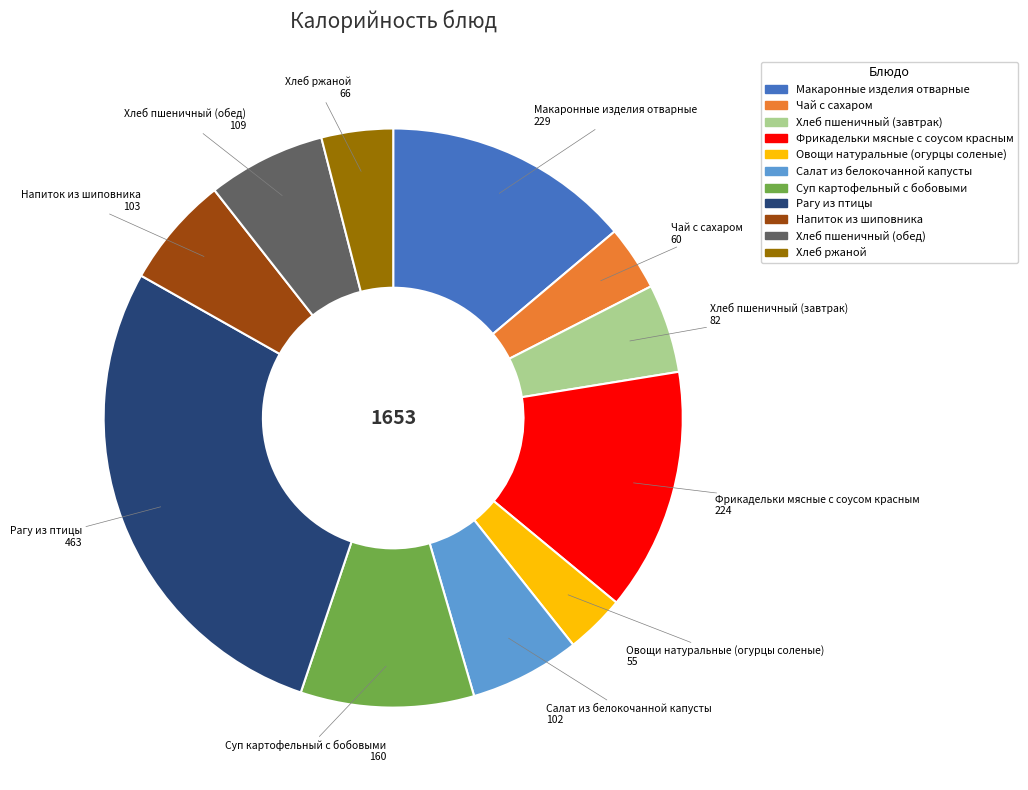

The Напиток из шиповника slice represents 6% of the pie. True or false?

True